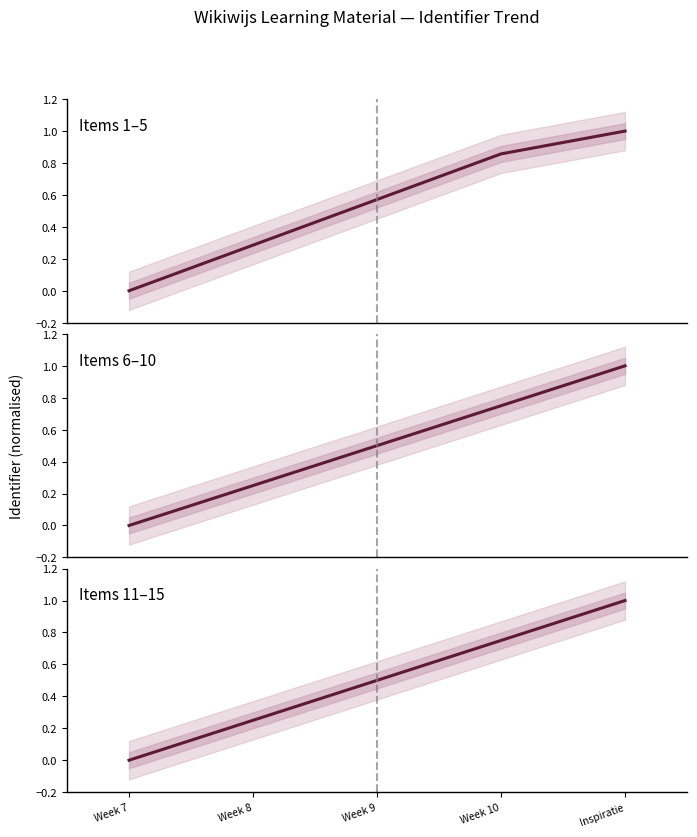

How many lines are shown in the chart?

3